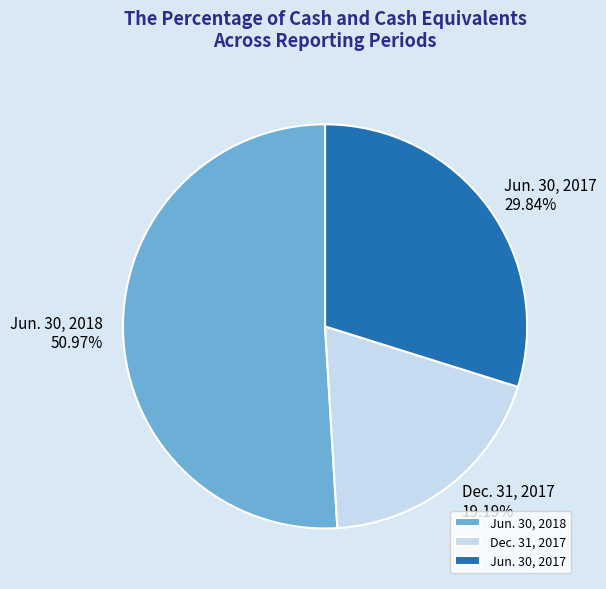

How many segments does this pie chart have?

3